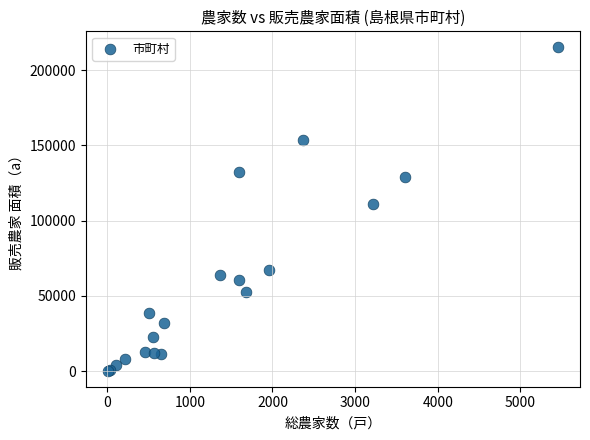

What Y value in the scatter plot is closest to 107725?

110994